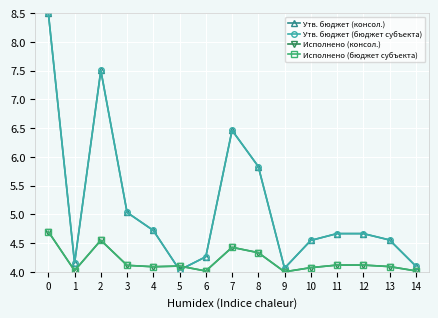

True or false: Исполнено (консол.) and Исполнено (бюджет субъекта) intersect in this chart.

False